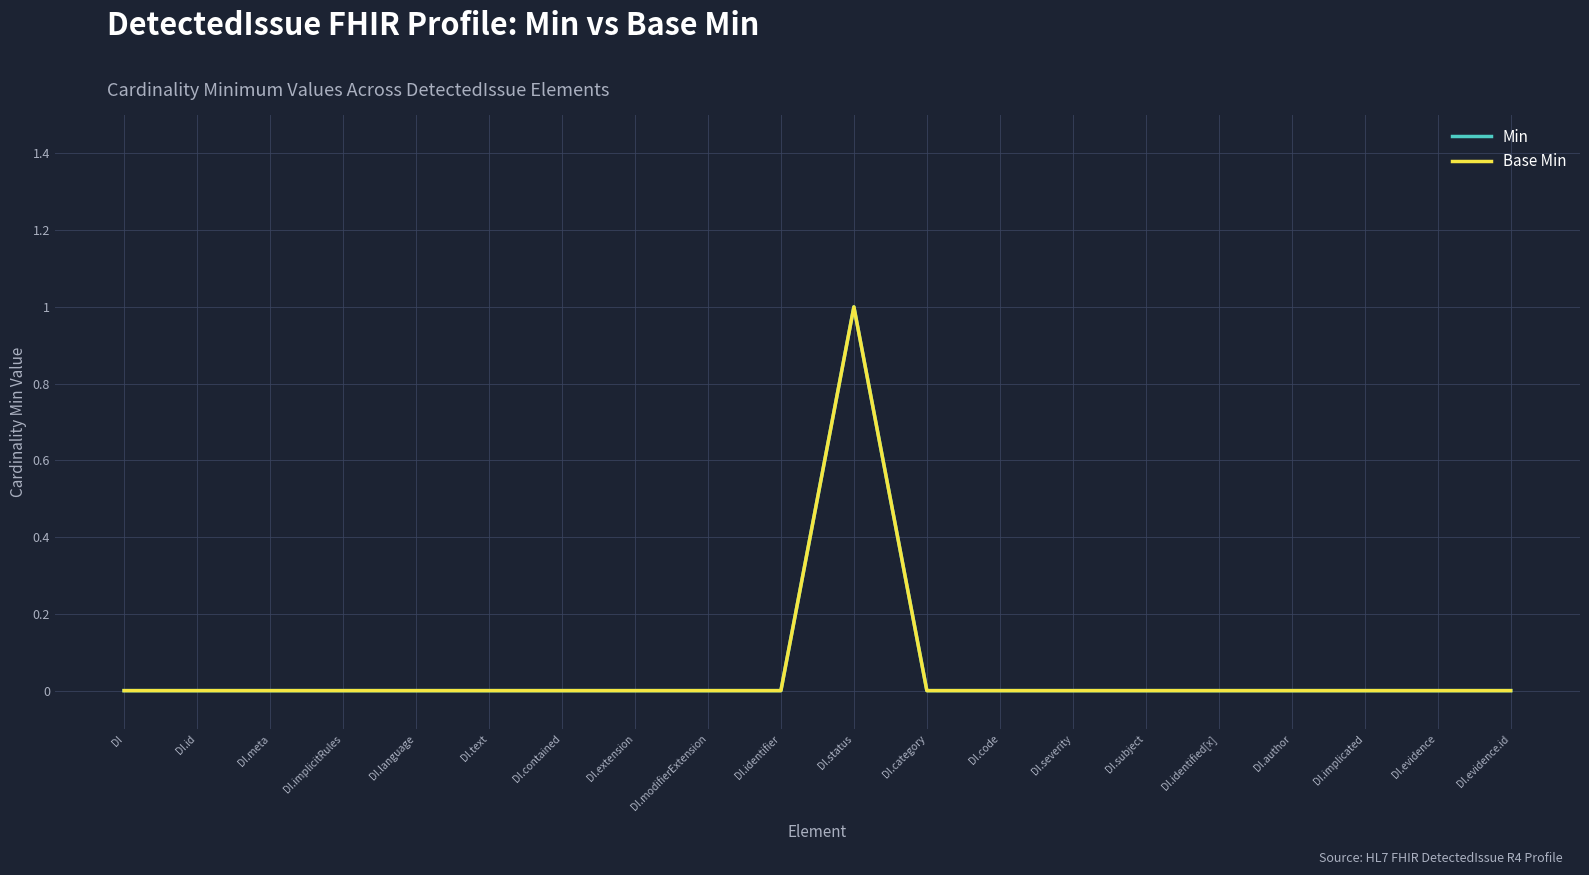

Reading right to left, transcribe all the data shown in this chart.

Min: DI.evidence.id=0	DI.evidence=0	DI.implicated=0	DI.author=0	DI.identified[x]=0	DI.subject=0	DI.severity=0	DI.code=0	DI.category=0	DI.status=1	DI.identifier=0	DI.modifierExtension=0	DI.extension=0	DI.contained=0	DI.text=0	DI.language=0	DI.implicitRules=0	DI.meta=0	DI.id=0	DI=0
Base Min: DI.evidence.id=0	DI.evidence=0	DI.implicated=0	DI.author=0	DI.identified[x]=0	DI.subject=0	DI.severity=0	DI.code=0	DI.category=0	DI.status=1	DI.identifier=0	DI.modifierExtension=0	DI.extension=0	DI.contained=0	DI.text=0	DI.language=0	DI.implicitRules=0	DI.meta=0	DI.id=0	DI=0